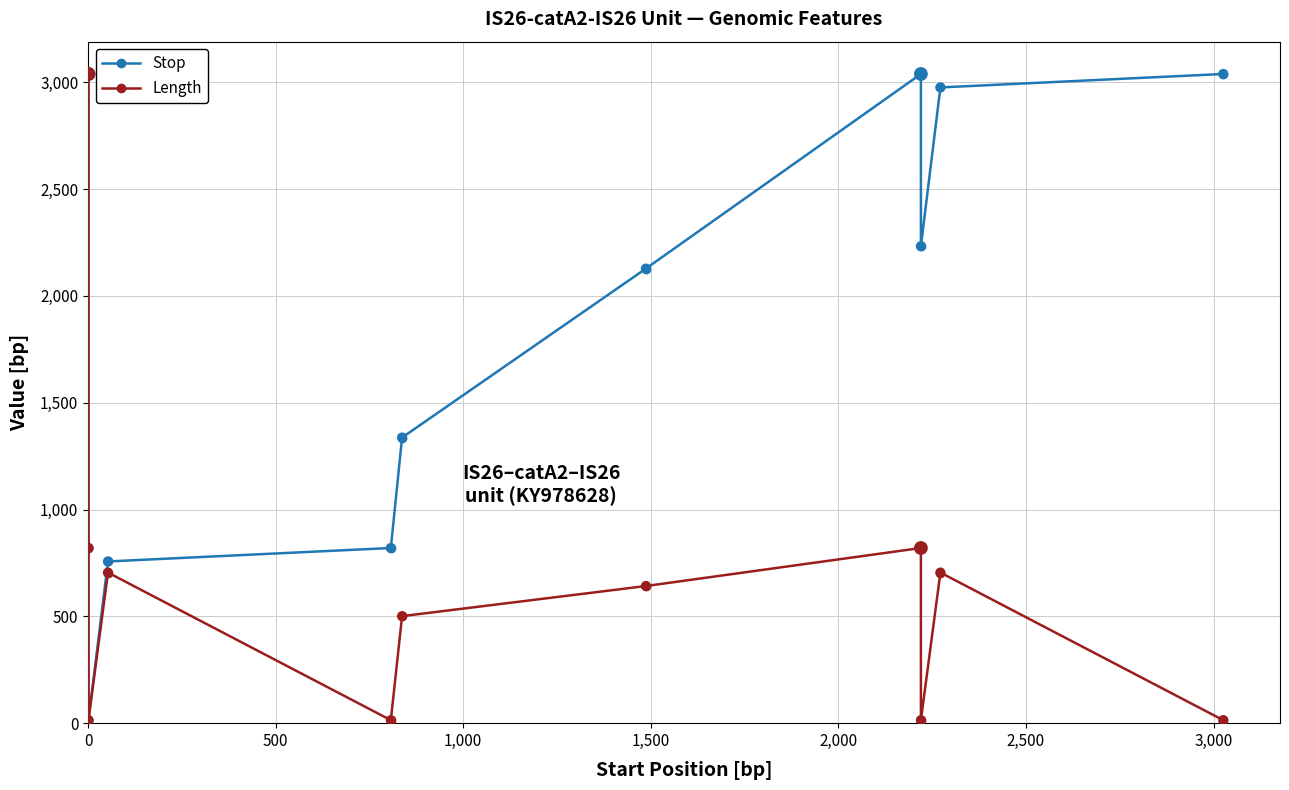

Is the value of Length at 1,000 greater than the value of Stop at 2,500?

No